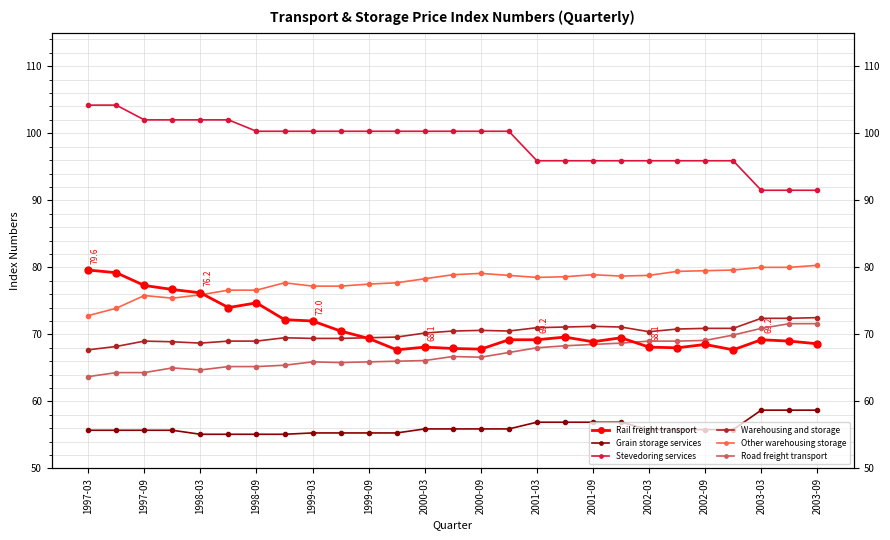

What is the total value across all series at 2003-09?

443.2